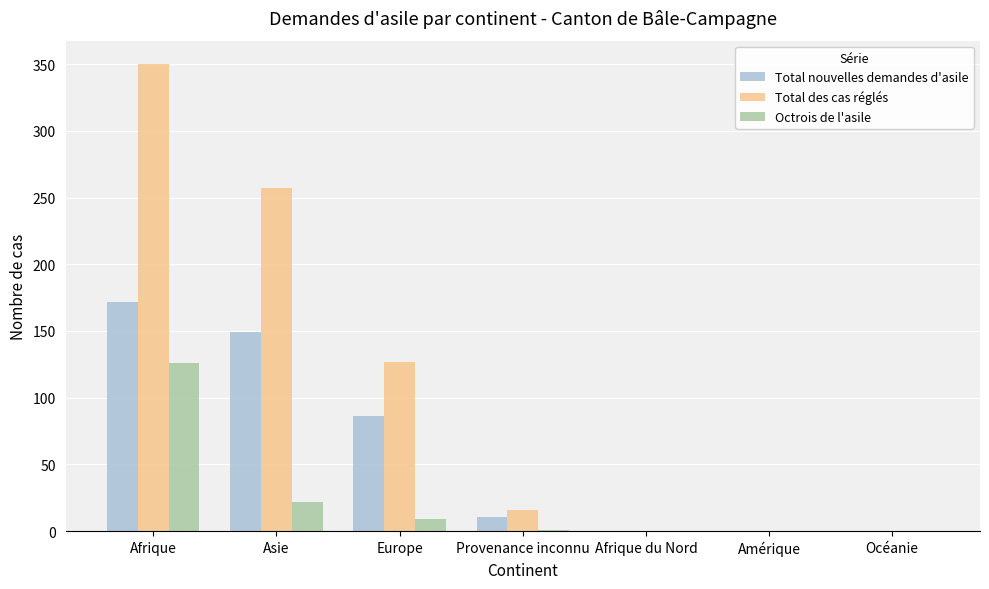

Between Asie and Afrique du Nord, which series saw the biggest shift?

Total des cas réglés